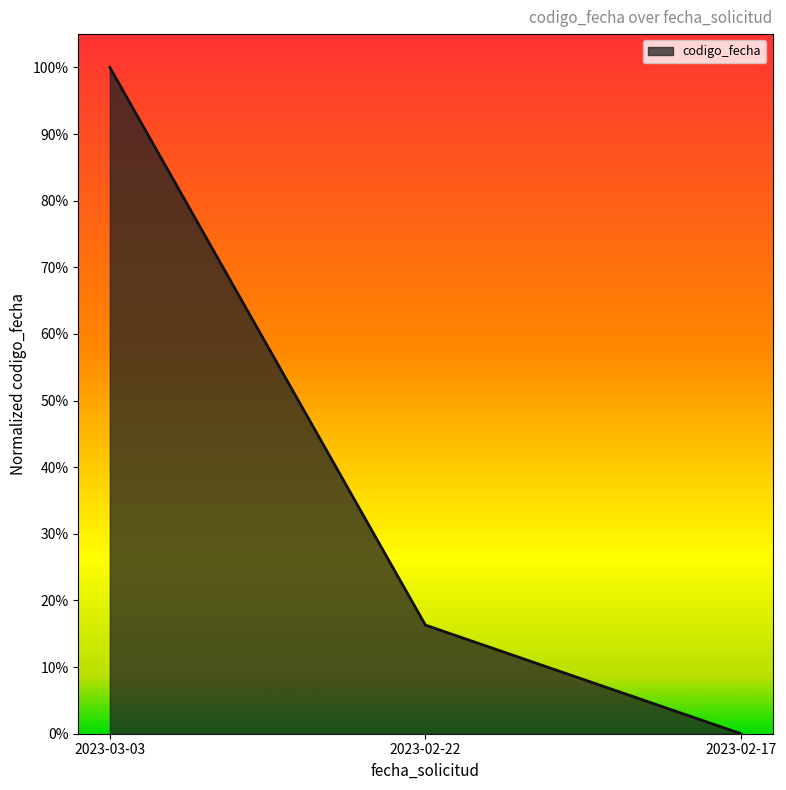

Reading left to right, extract all data points from this chart.

2023-03-03=1.0	2023-02-22=0.2	2023-02-17=0.0